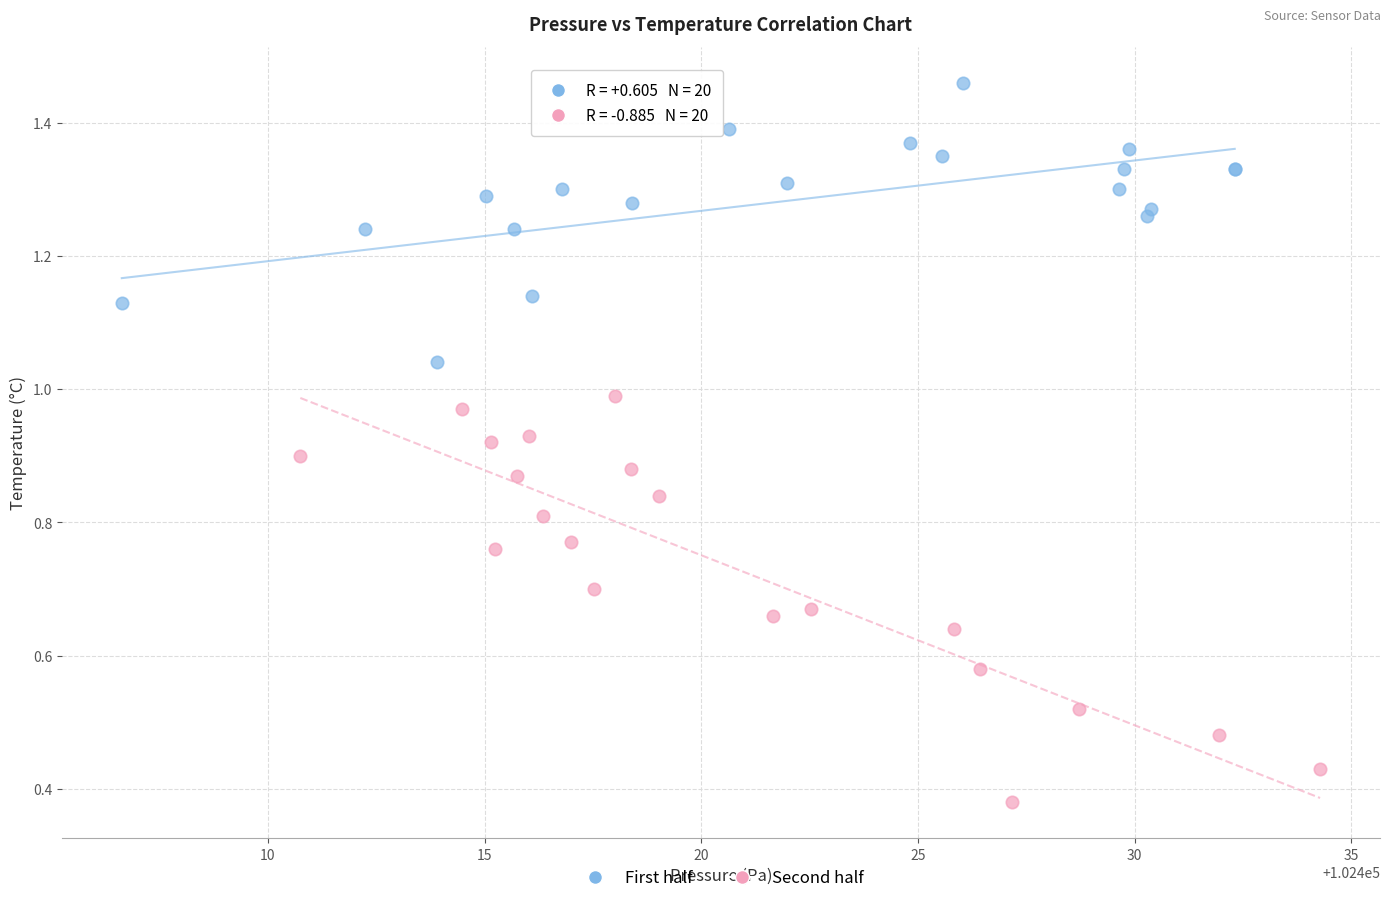

Which series contains the highest Y value?

First half